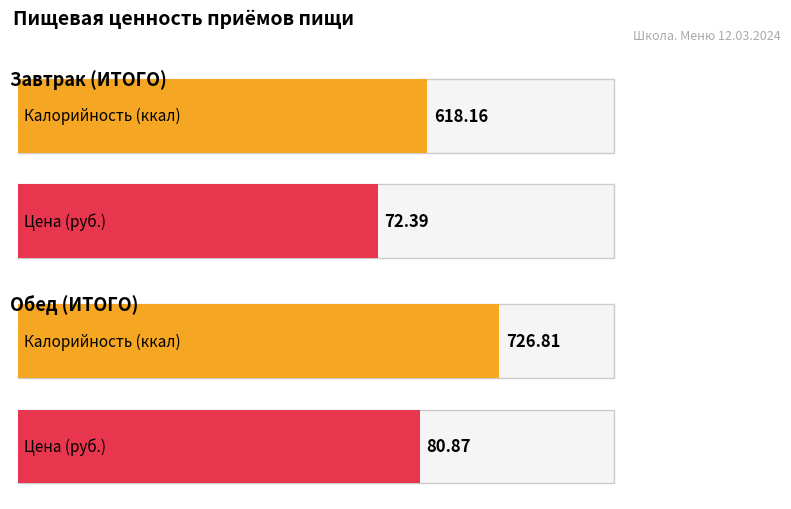

How many data points does each series have?

2